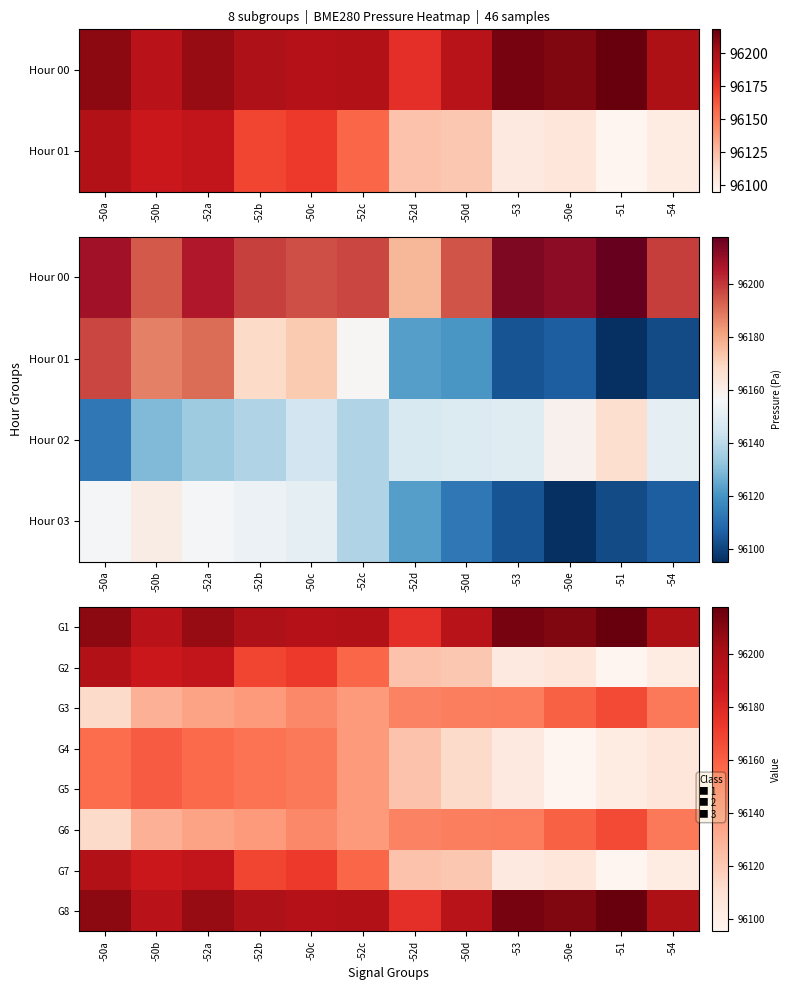

At which label does G8 first exceed 96198?

-50a